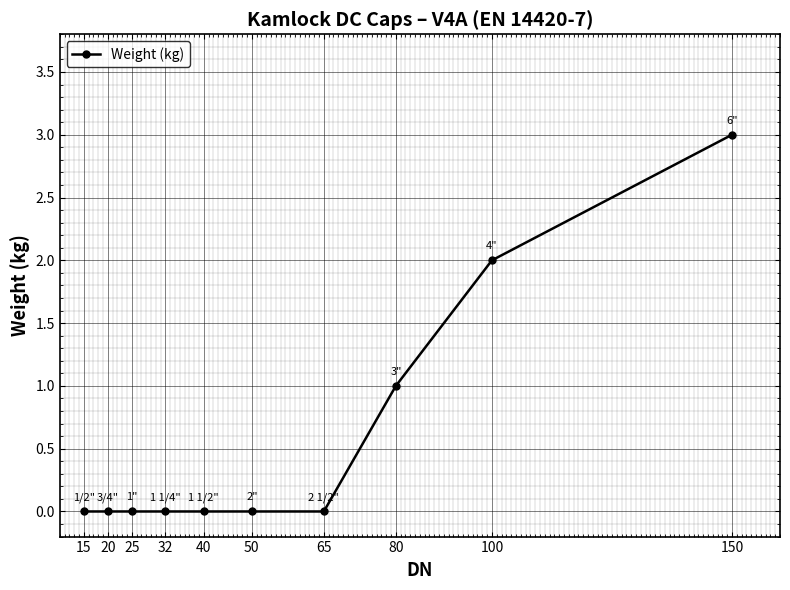

Which has a higher value, 50 or 80?

80